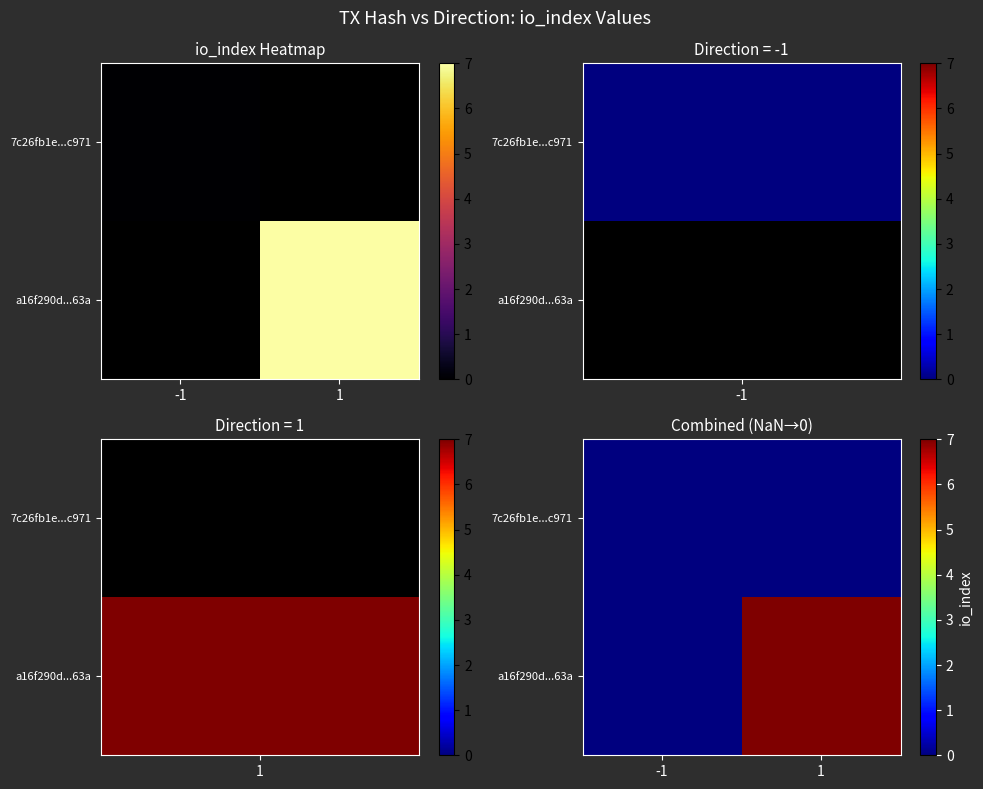

Is it true that a16f290d...63a equals 4 at -1?

False